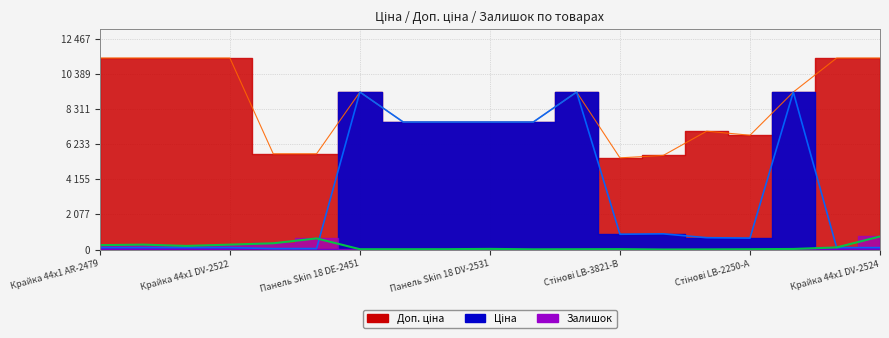

Reading right to left, what are all the values shown in this chart?

Ціна: 113.3	113.3	9321.4	676.4	700.4	928.3	904.3	9321.4	7545.9	7545.9	7545.9	7545.9	9321.4	56.7	56.7	113.3	113.3	113.3	113.3
Доп. ціна: 11334.0	11334.0	9321.4	6764.4	7004.3	5569.9	5425.9	9321.4	7545.9	7545.9	7545.9	7545.9	9321.4	5667.0	5667.0	11334.0	11334.0	11334.0	11334.0
Залишок: 772.0	124.0	34.0	19.0	8.0	2.0	24.0	18.0	13.0	38.0	21.0	19.0	19.0	658.0	370.0	290.0	215.0	290.0	260.0